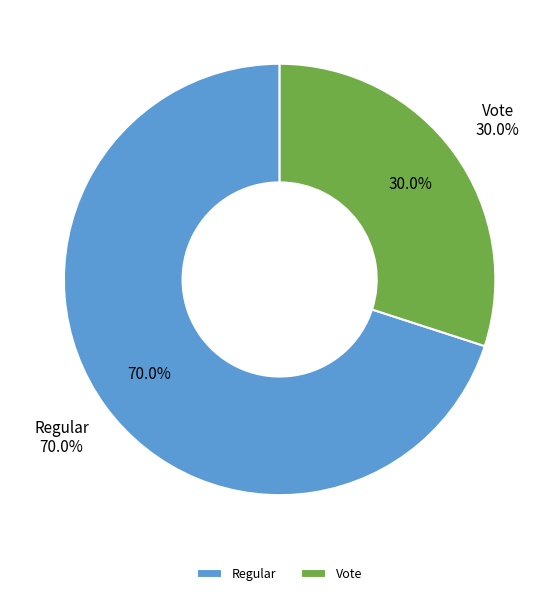

What percentage is the Vote slice, to the nearest percent?

30%